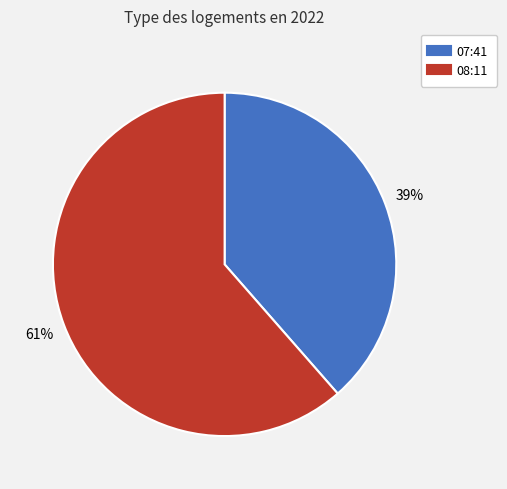

Is there any slice that represents more than half of the pie?

Yes